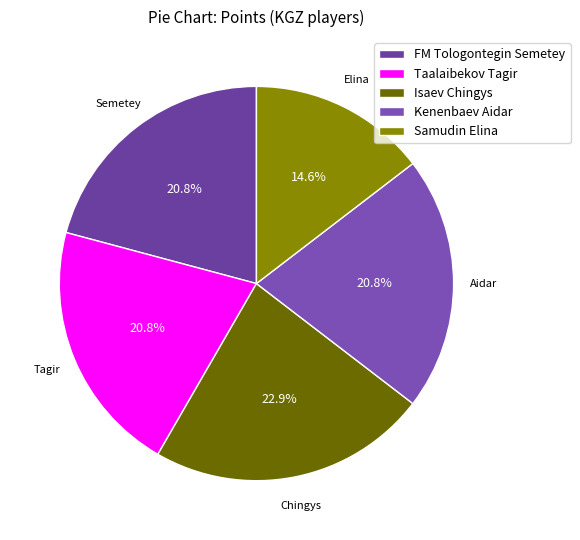

To the nearest percent, what portion does Kenenbaev Aidar represent?

21%